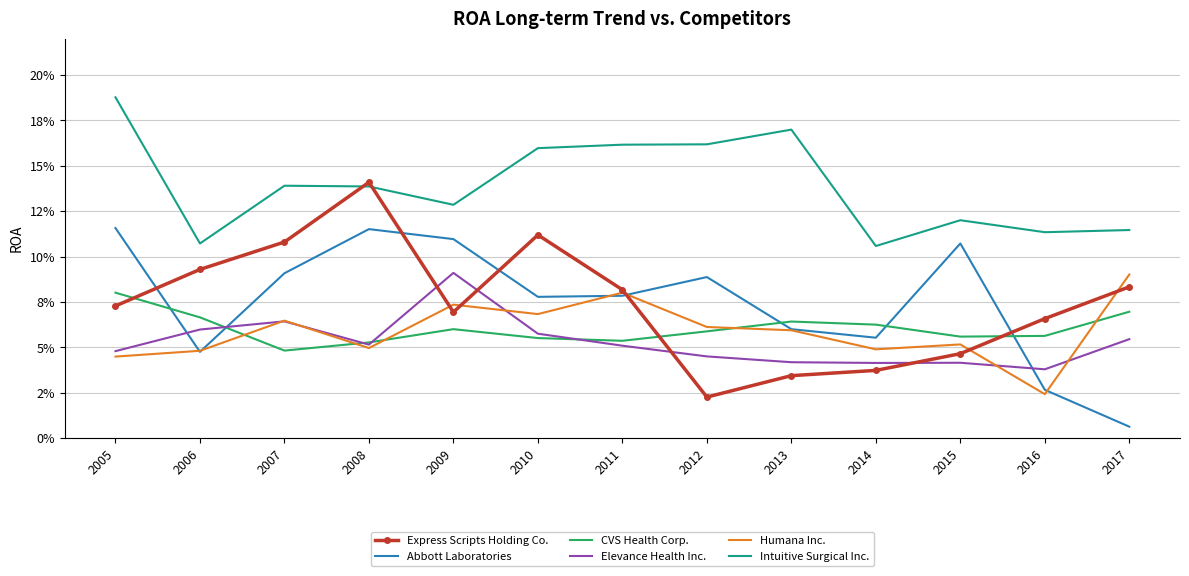

What is the difference between the highest and lowest values at 2014?

0.1